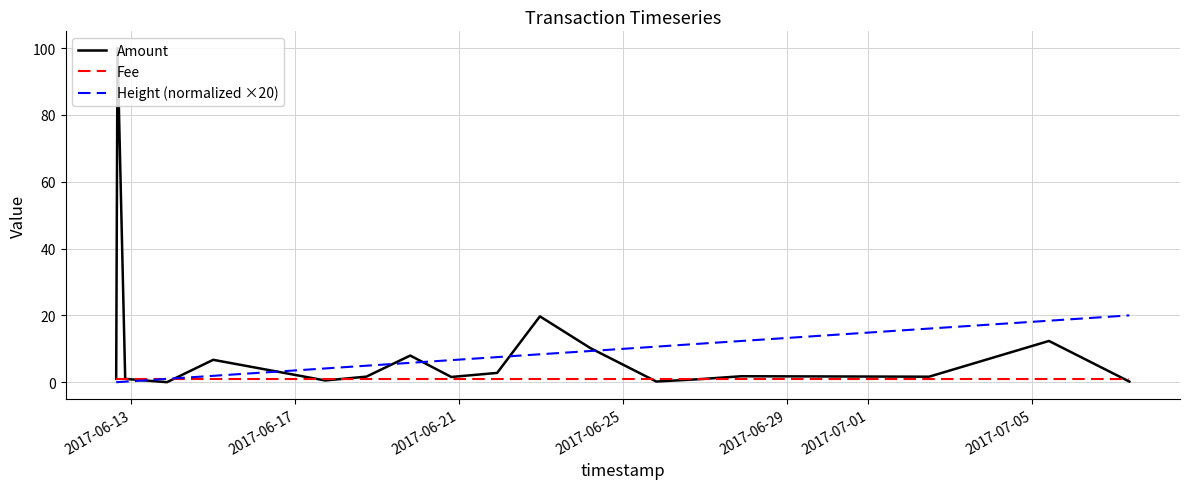

Which series has the widest spread of values?

Amount